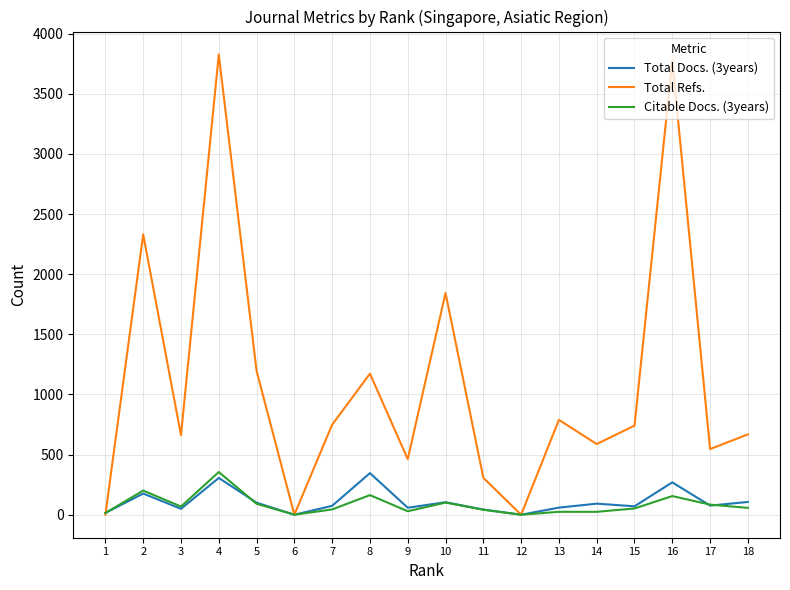

After their last crossing, which series has the higher values: Total Docs. (3years) or Total Refs.?

Total Refs.